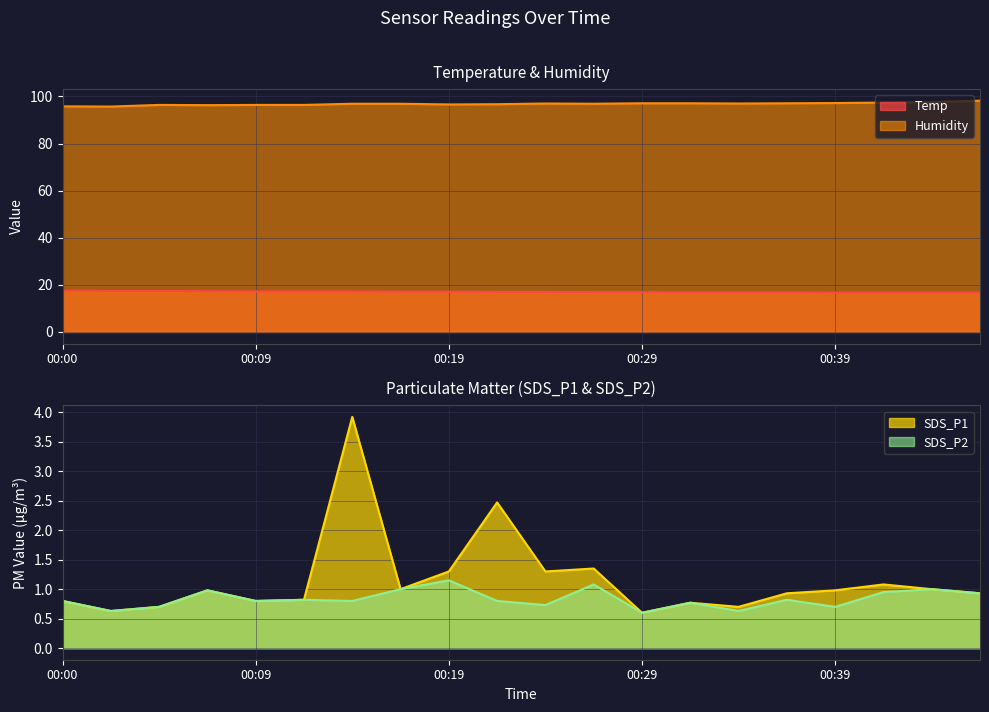

What is the average value of the Temp series?

17.0